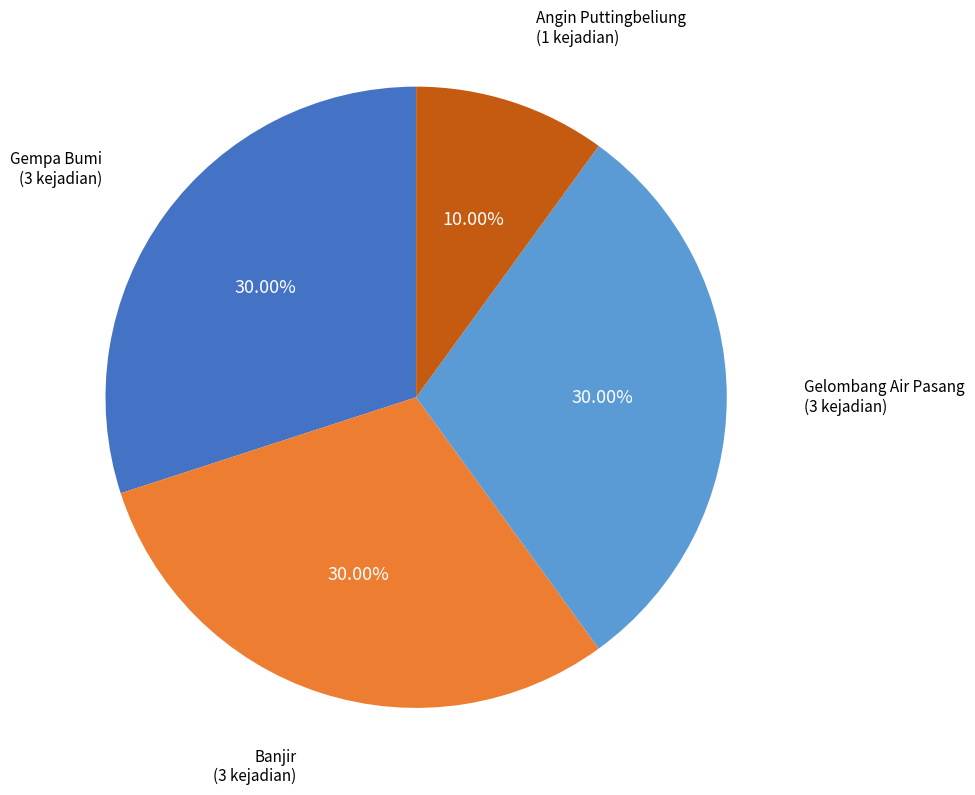

How many slices are in this pie chart?

4